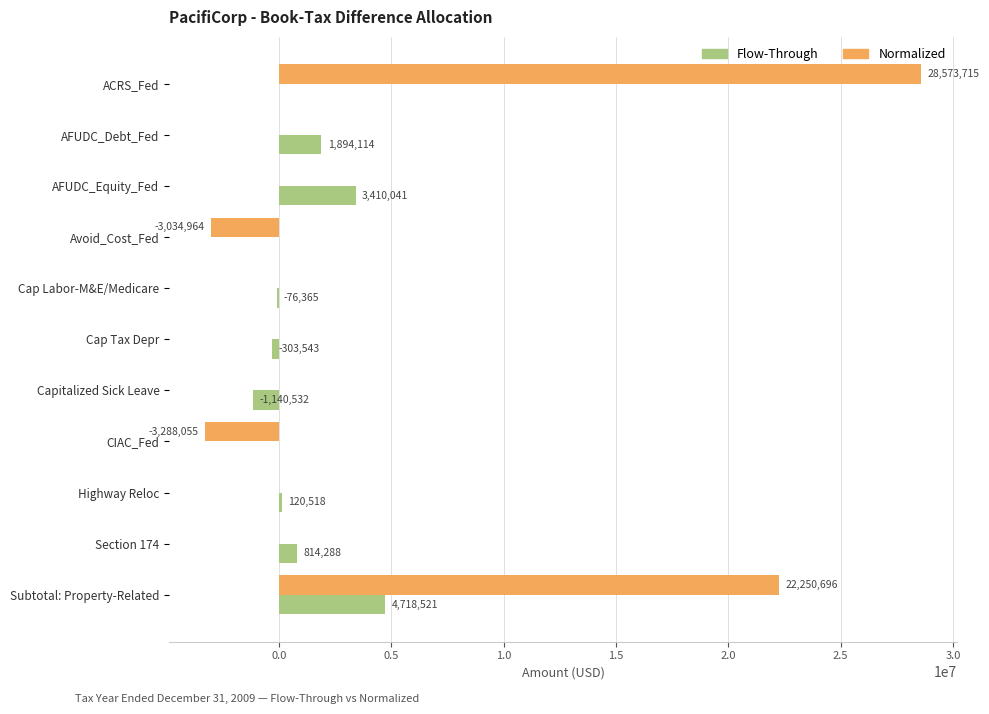

At which label is Normalized closest to 12642830?

Subtotal: Property-Related